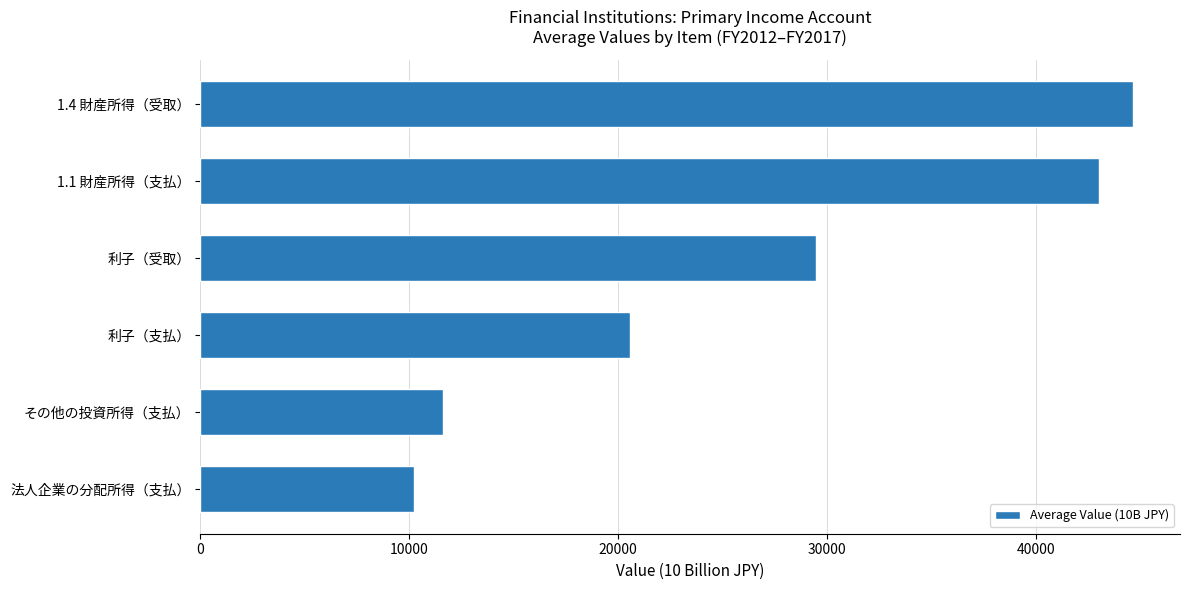

Does the chart contain stacked bars?

No